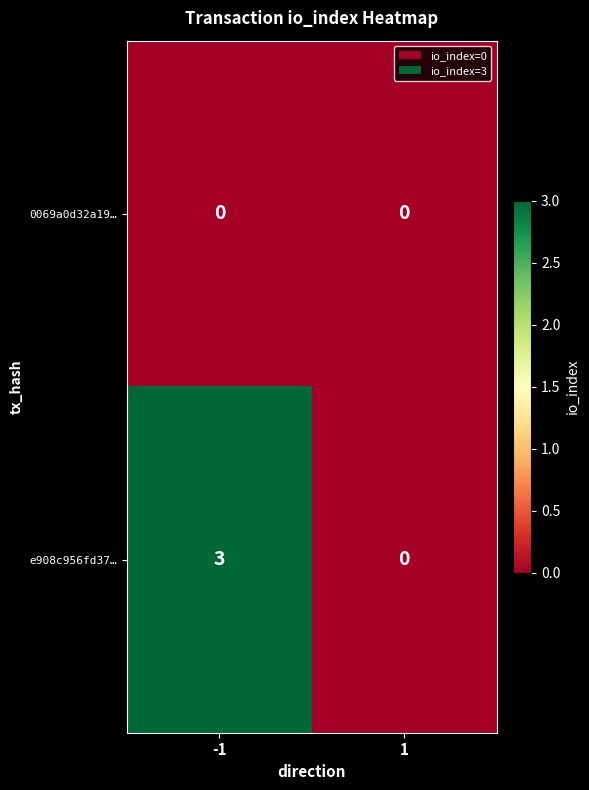

At -1, list the series in order from largest to smallest.

e908c956fd37…, 0069a0d32a19…